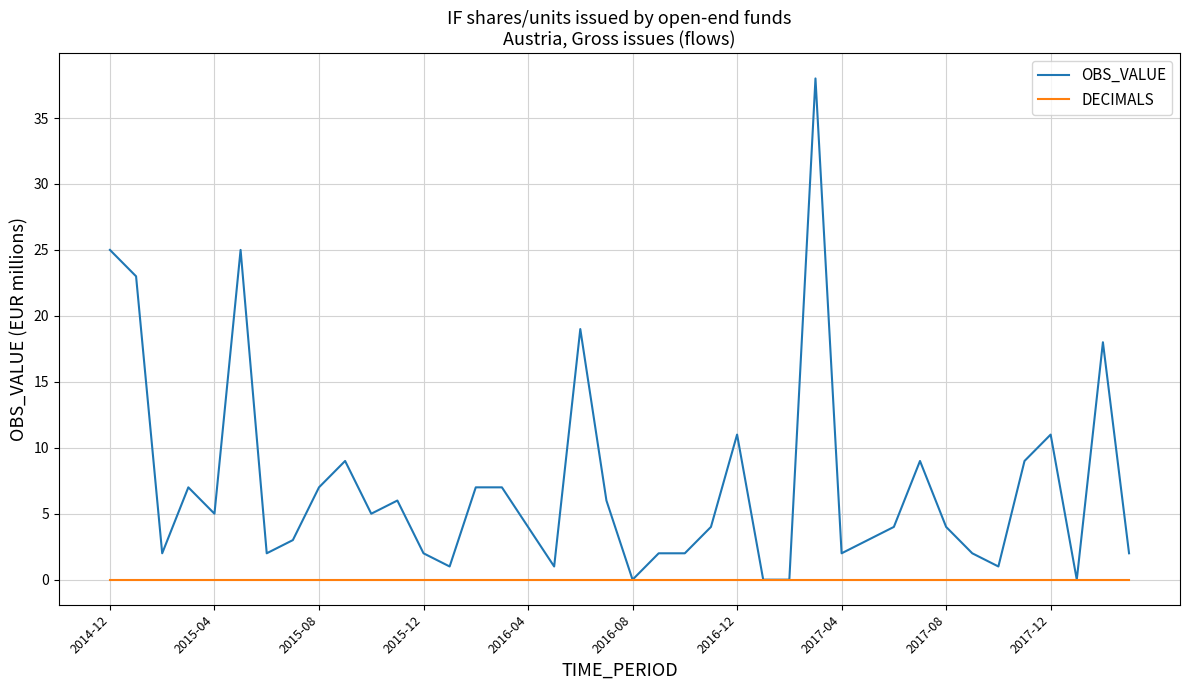

Is this an area chart (filled region under the line)?

No